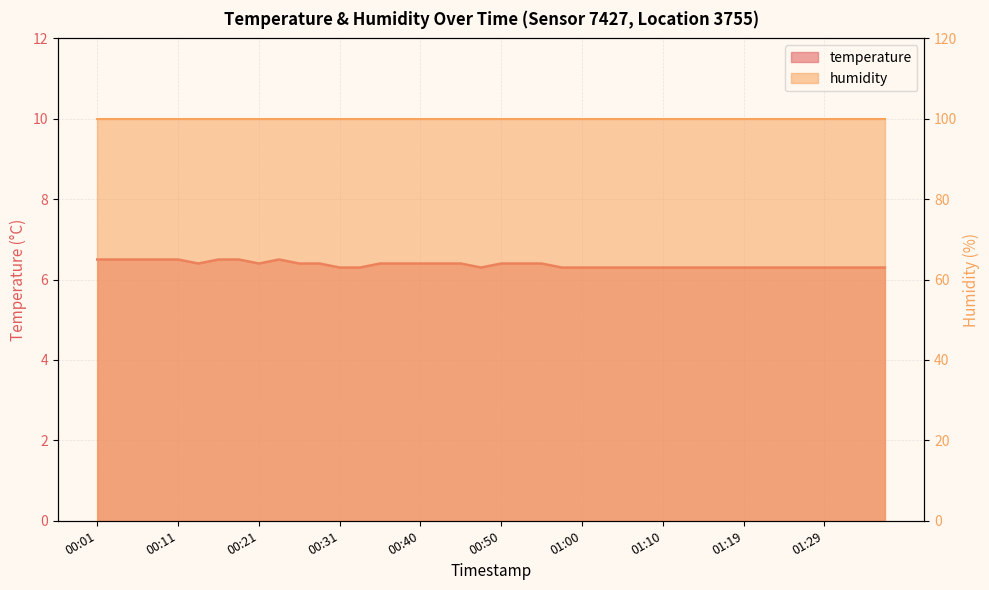

Between 00:48 and 00:38, which is larger?

00:38